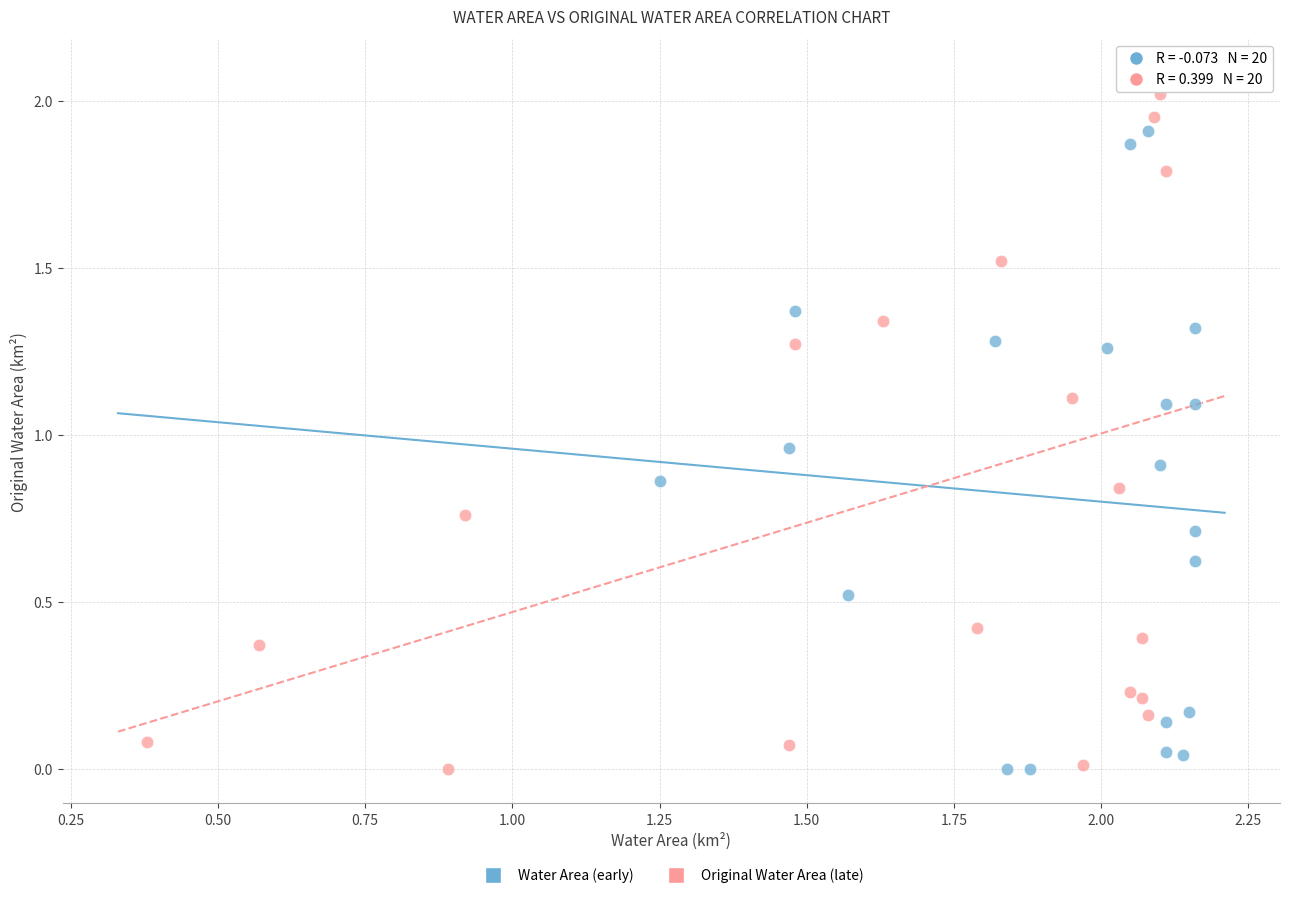

Which series has the largest Y range (max minus min)?

Original Water Area (late)